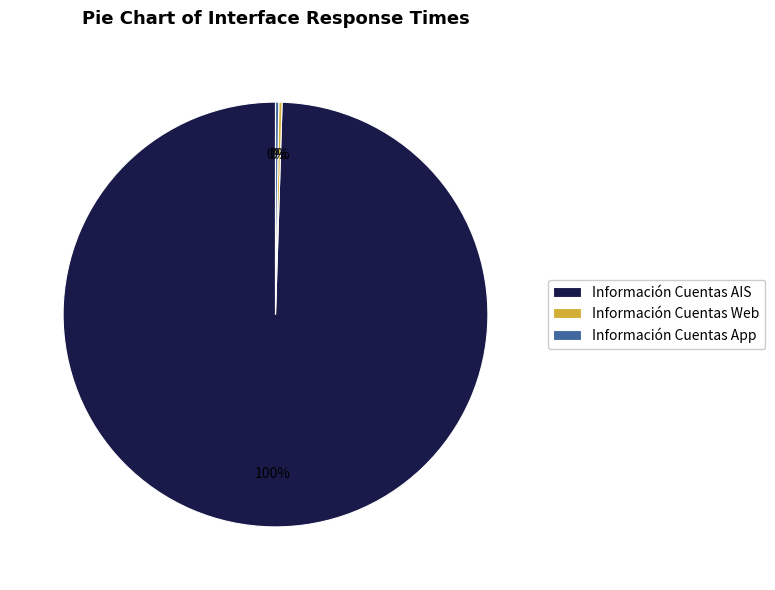

Is it true that Información Cuentas AIS is 87% of the pie?

False